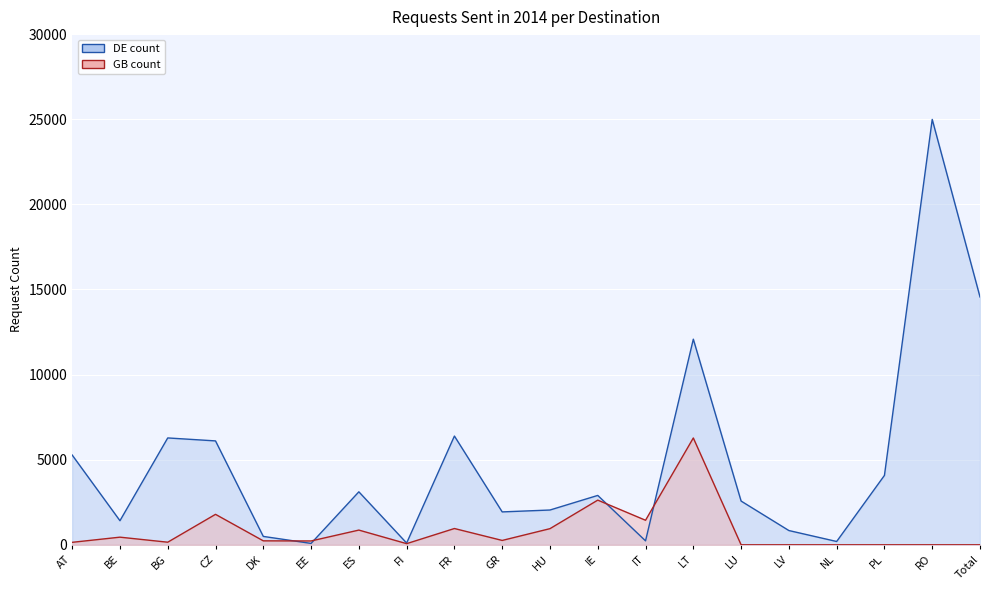

What is the sum of all DE count values?

95671